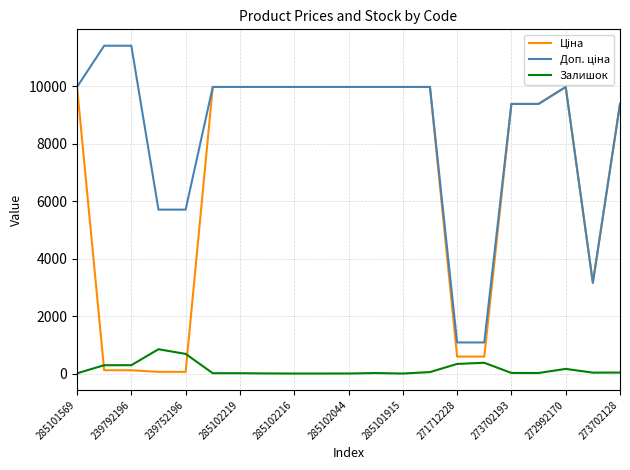

How many lines are shown in the chart?

3